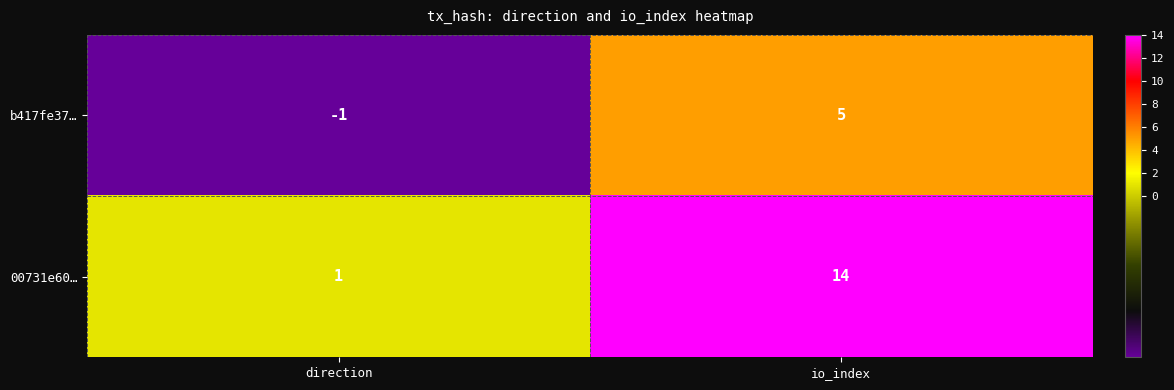

Reading left to right, what are all the values shown in this chart?

b417fe37…: direction=-1	io_index=5
00731e60…: direction=1	io_index=14